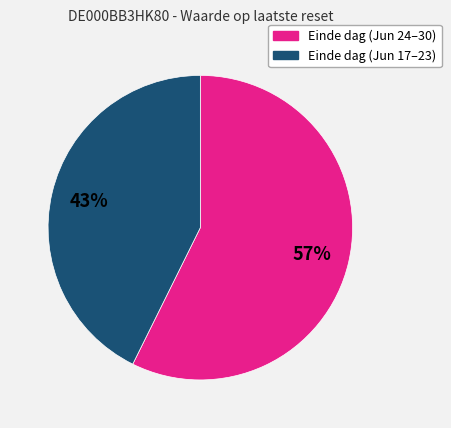

Is there any slice that represents more than half of the pie?

Yes